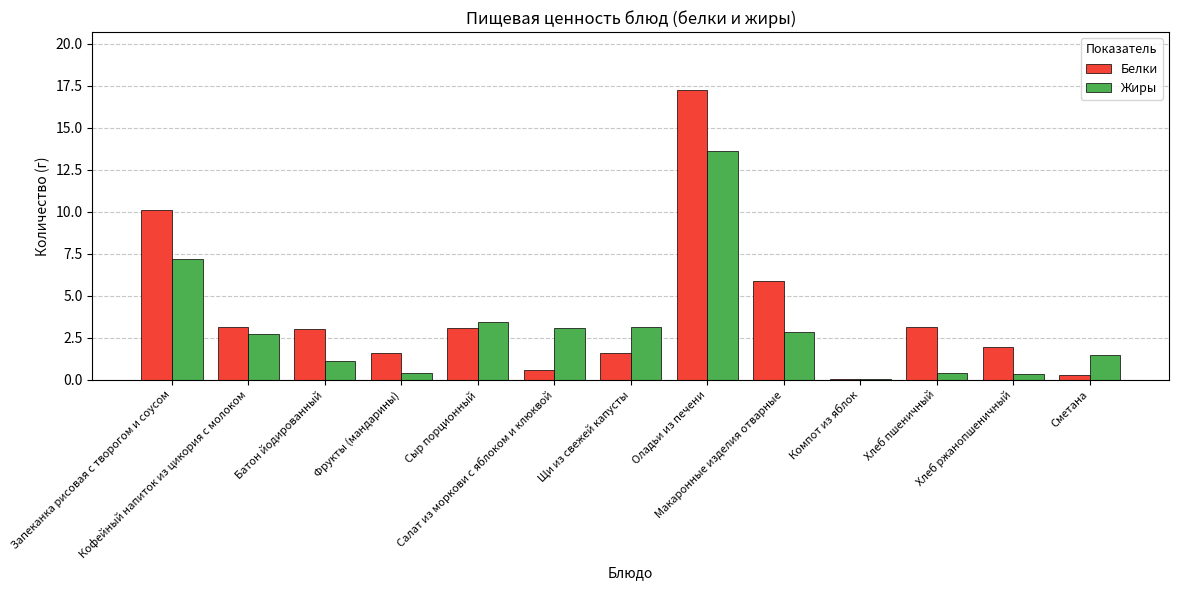

The value of Жиры at Макаронные изделия отварные is 2.9. True or false?

True